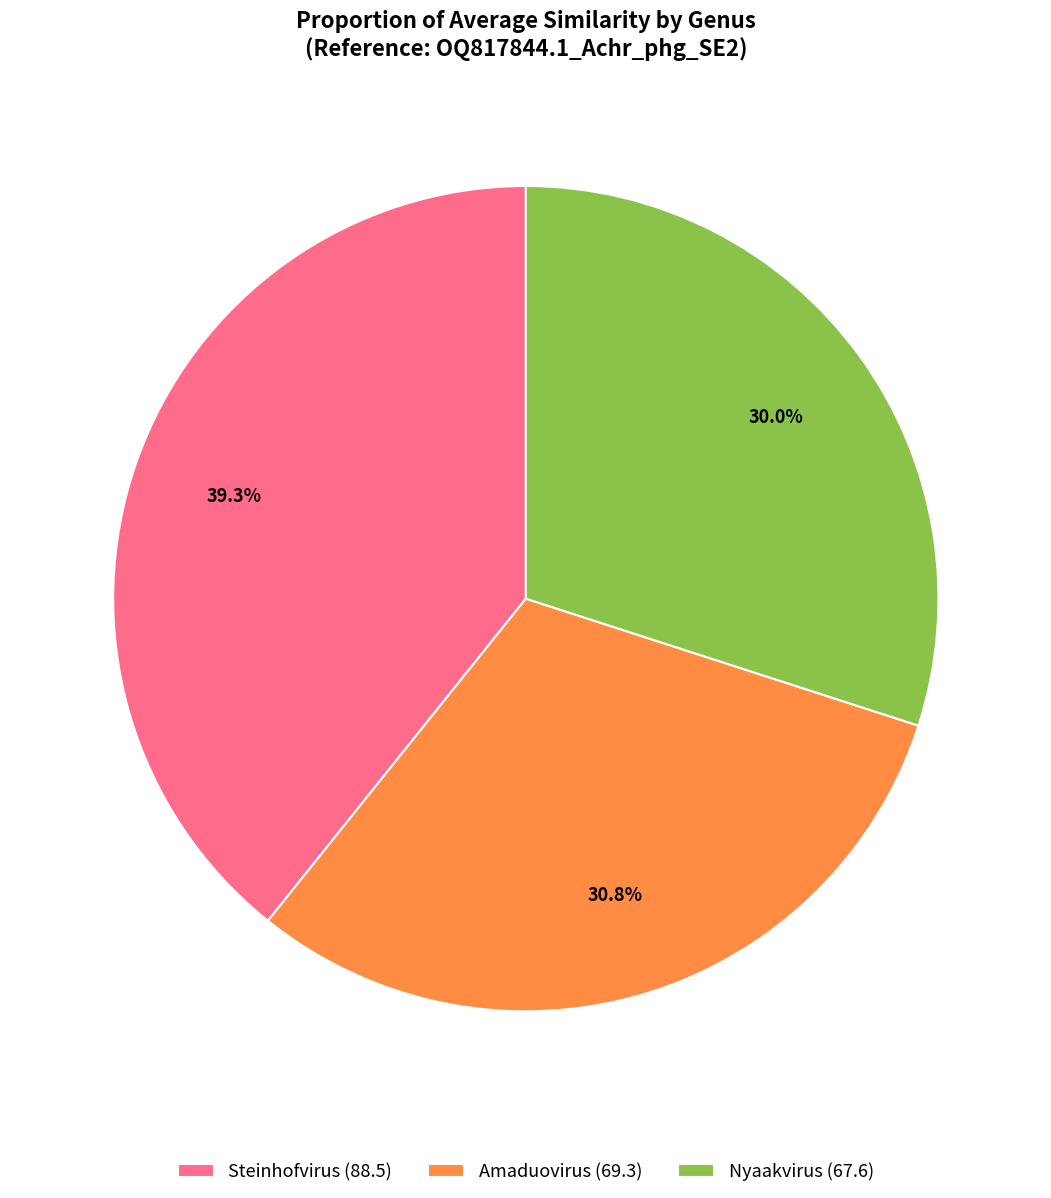

Is it true that Steinhofvirus is 28% of the pie?

False